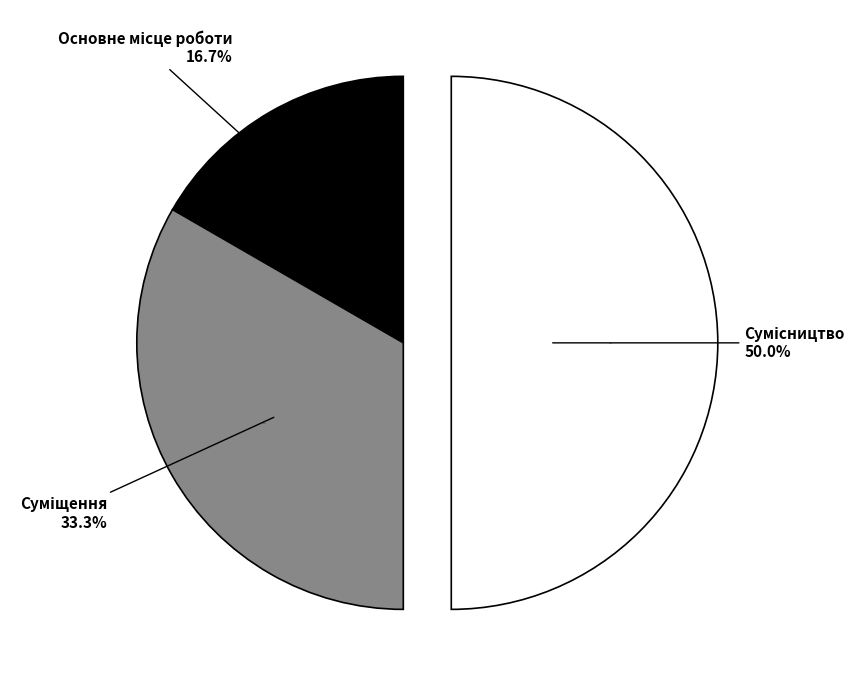

What is the largest slice in the pie chart?

Сумісництво